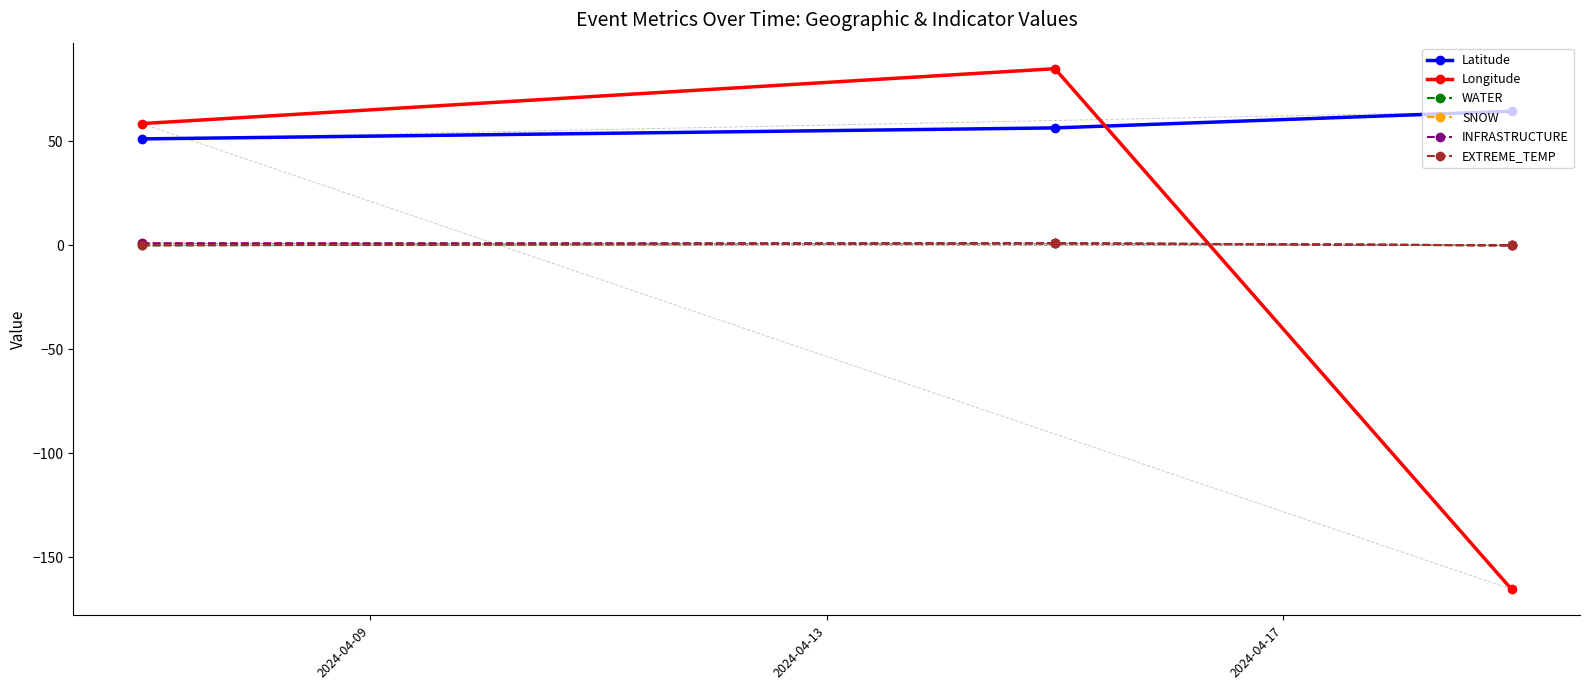

Rank the categories by Longitude value from lowest to highest.

2024-04-17, 2024-04-09, 2024-04-13